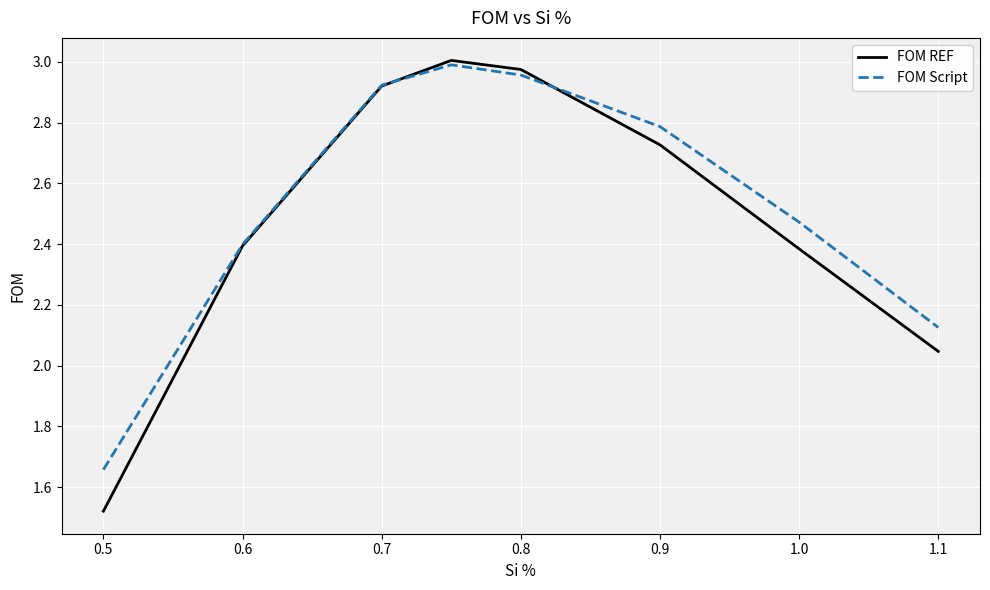

How many times do FOM Script and FOM REF cross each other?

2